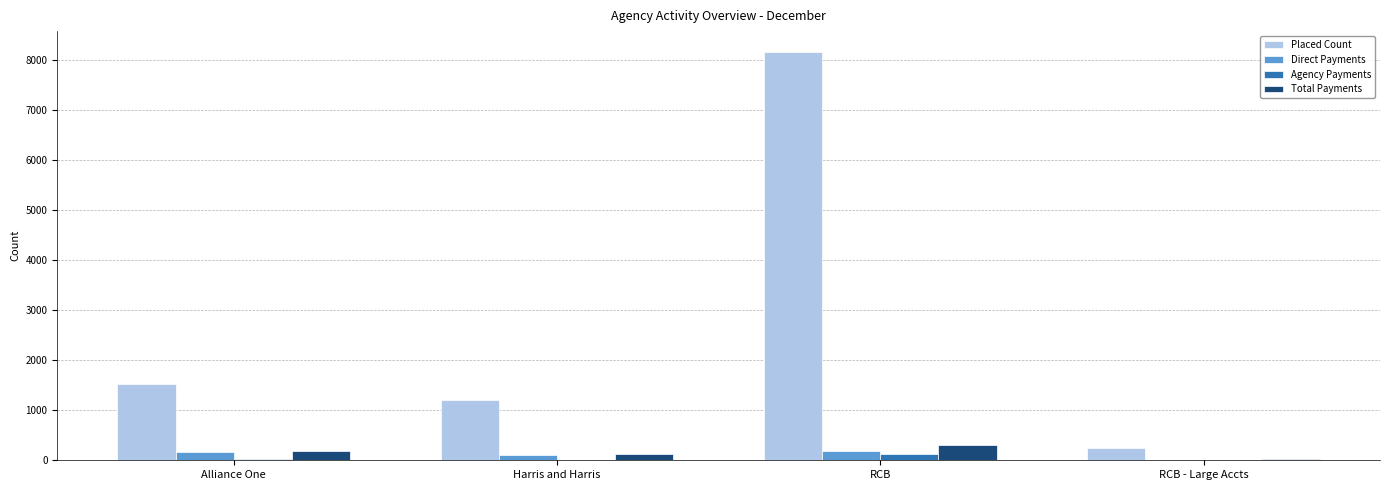

At which category is the sum across all series the highest?

RCB